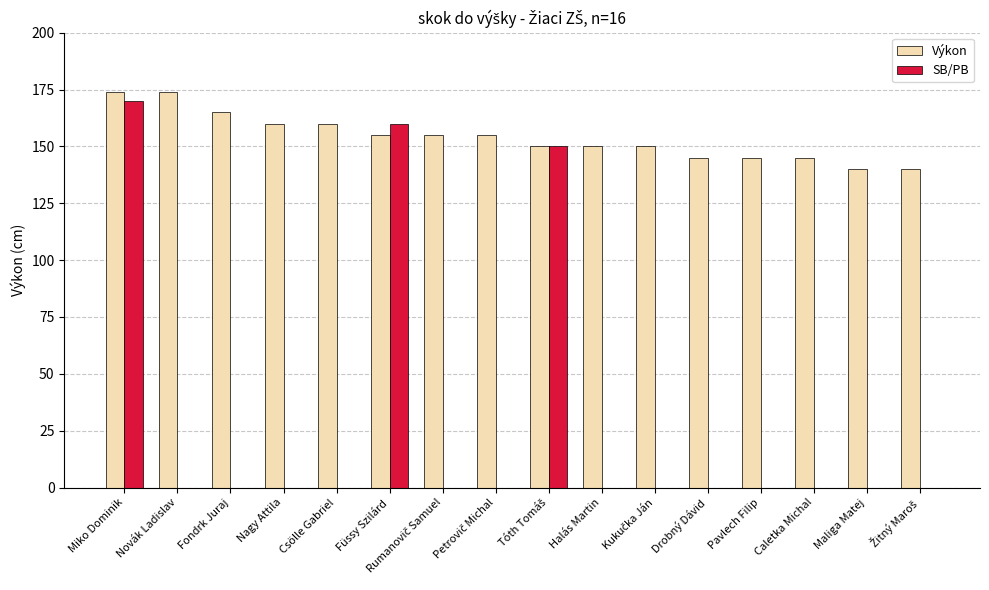

Reading right to left, extract all data points from this chart.

Výkon: 140	140	145	145	145	150	150	150	155	155	155	160	160	165	174	174
SB/PB: 0	0	0	0	0	0	0	150	0	0	160	0	0	0	0	170